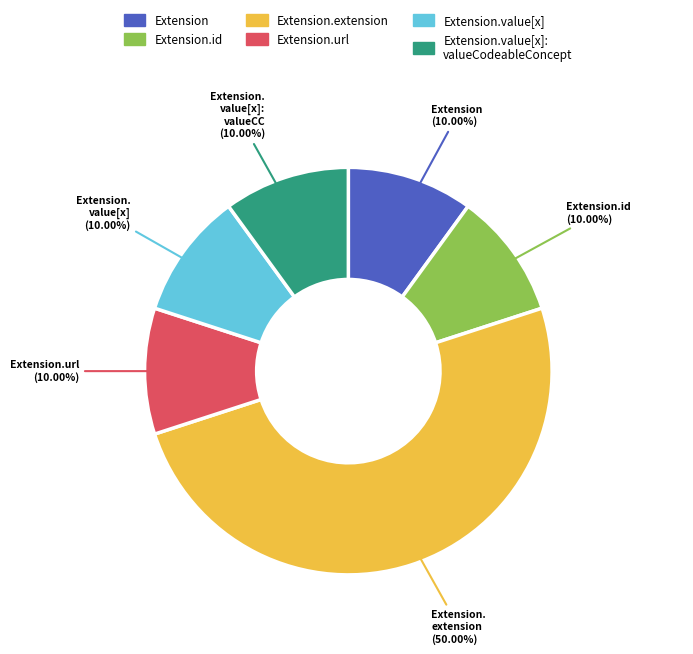

How many slices are in this pie chart?

6